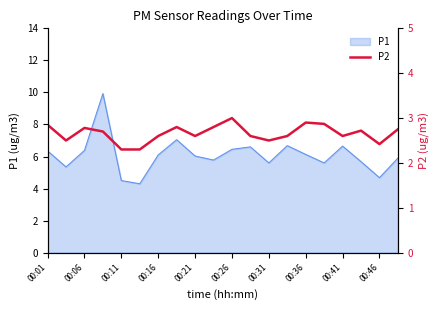

What is the label of the 1st point from the left?

00:01